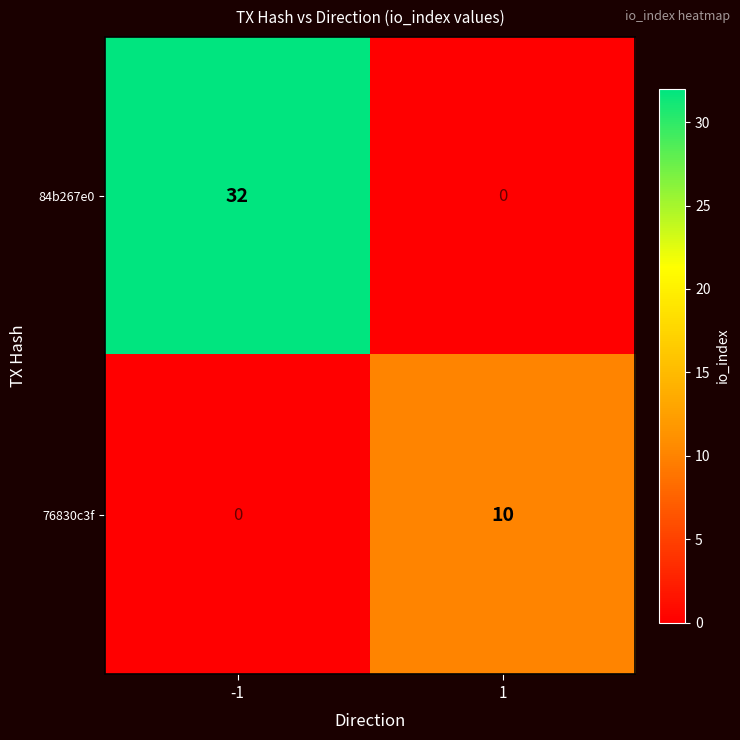

Which series has the largest total across all categories?

84b267e0